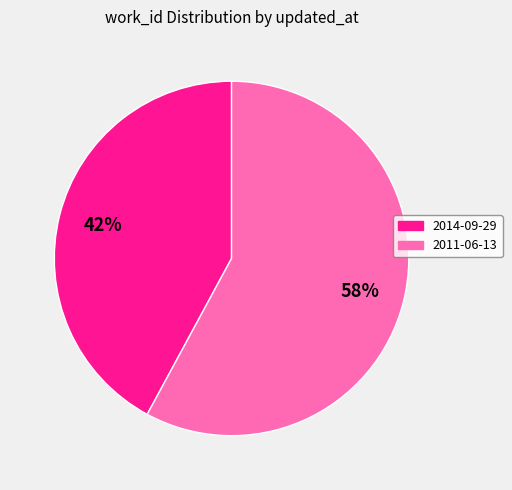

Do 2014-09-29 and 2011-06-13 together represent more than half of the pie?

Yes